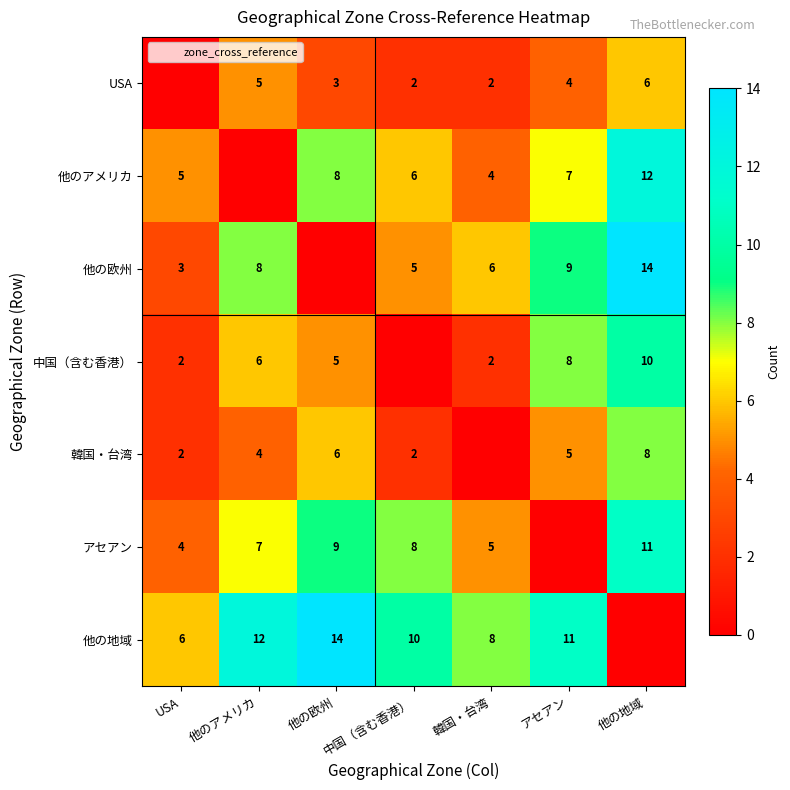

How many series are shown in this chart?

7